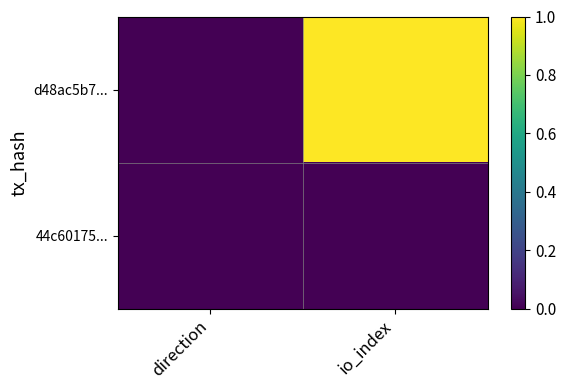

Reading right to left, what are all the values shown in this chart?

d48ac5b7...: io_index=1.0	direction=0.0
44c60175...: io_index=0.0	direction=0.0